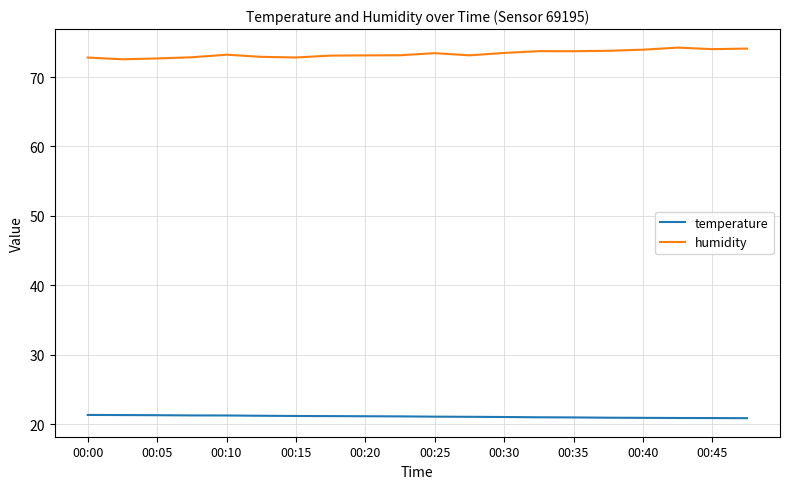

Which series has the largest total across all categories?

humidity